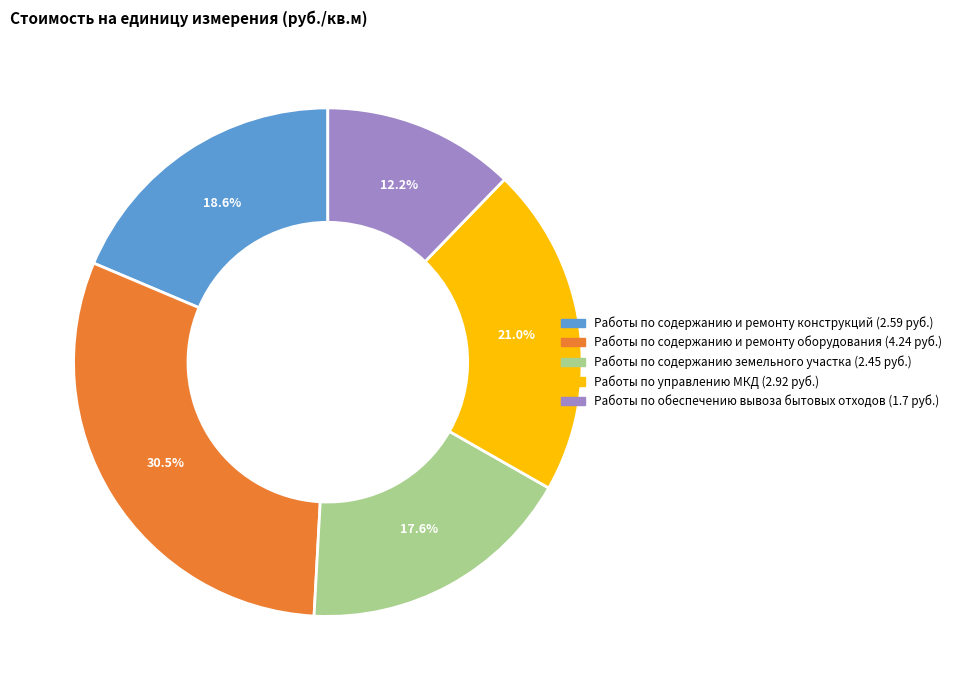

What is the largest slice in the pie chart?

Работы по содержанию и ремонту оборудования